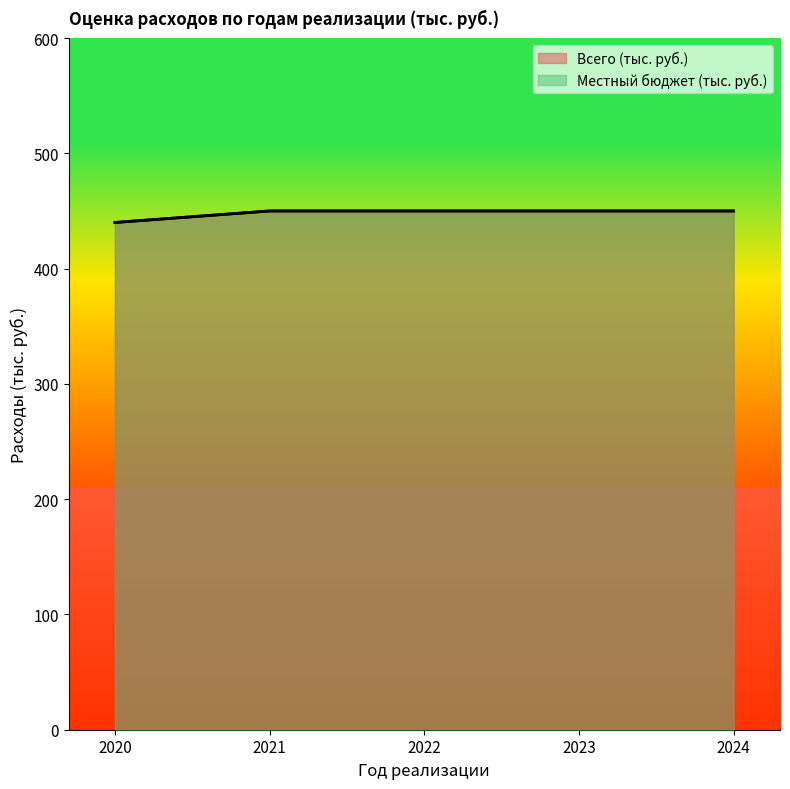

Between 2021 and 2020, which is larger?

2021